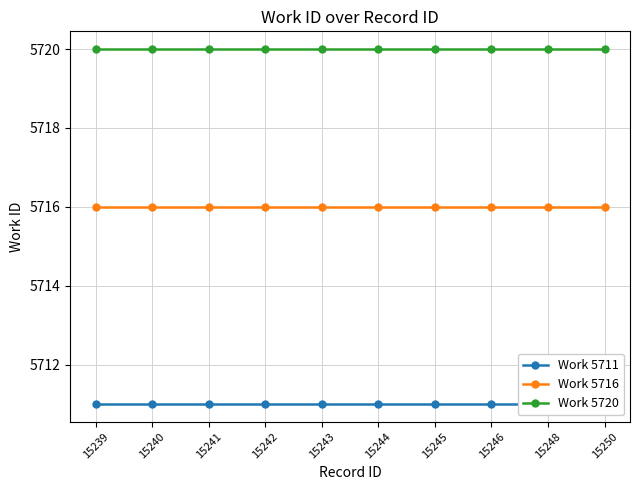

Rank the series by their average value, from lowest to highest.

Work 5711, Work 5716, Work 5720